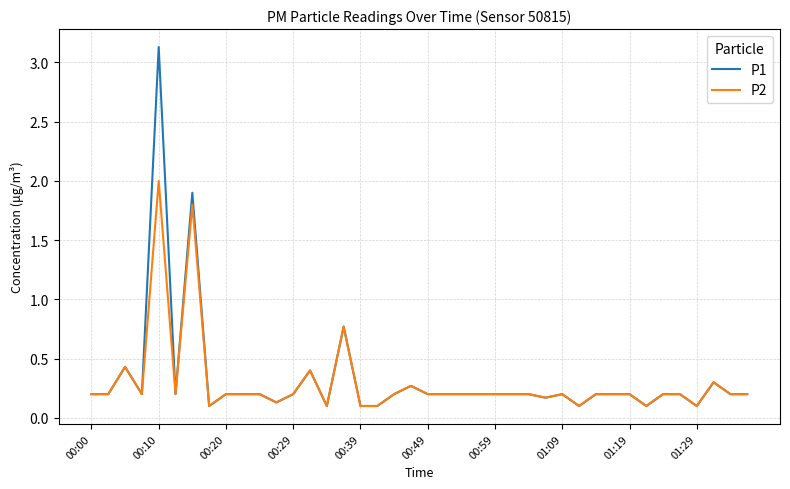

What is the maximum value for P1?

3.1